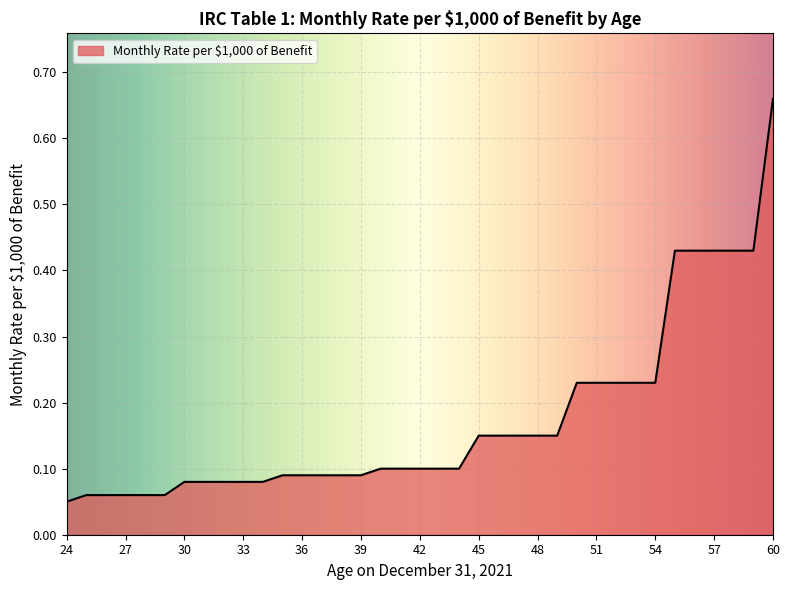

What is the difference between the maximum and minimum values?

0.6